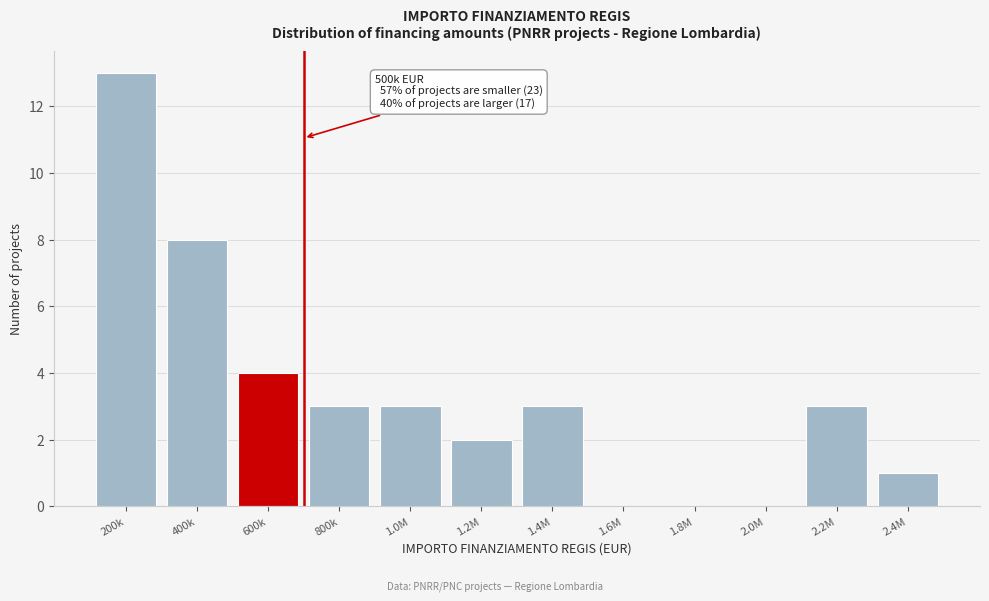

Reading left to right, transcribe all the data shown in this chart.

200k=13	400k=8	600k=4	800k=3	1.0M=3	1.2M=2	1.4M=3	1.6M=0	1.8M=0	2.0M=0	2.2M=3	2.4M=1